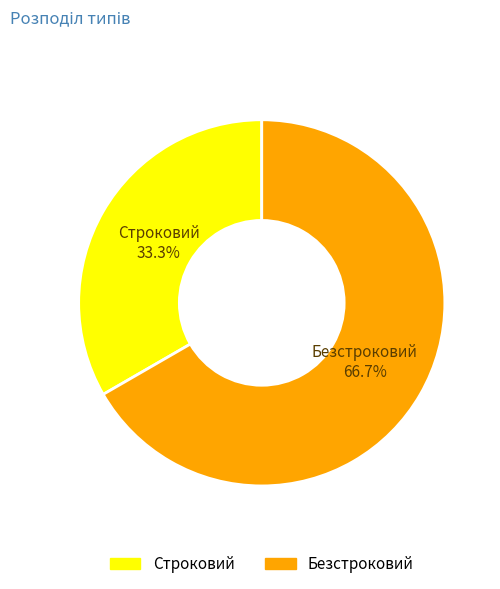

To the nearest percent, what is the average slice percentage?

50%